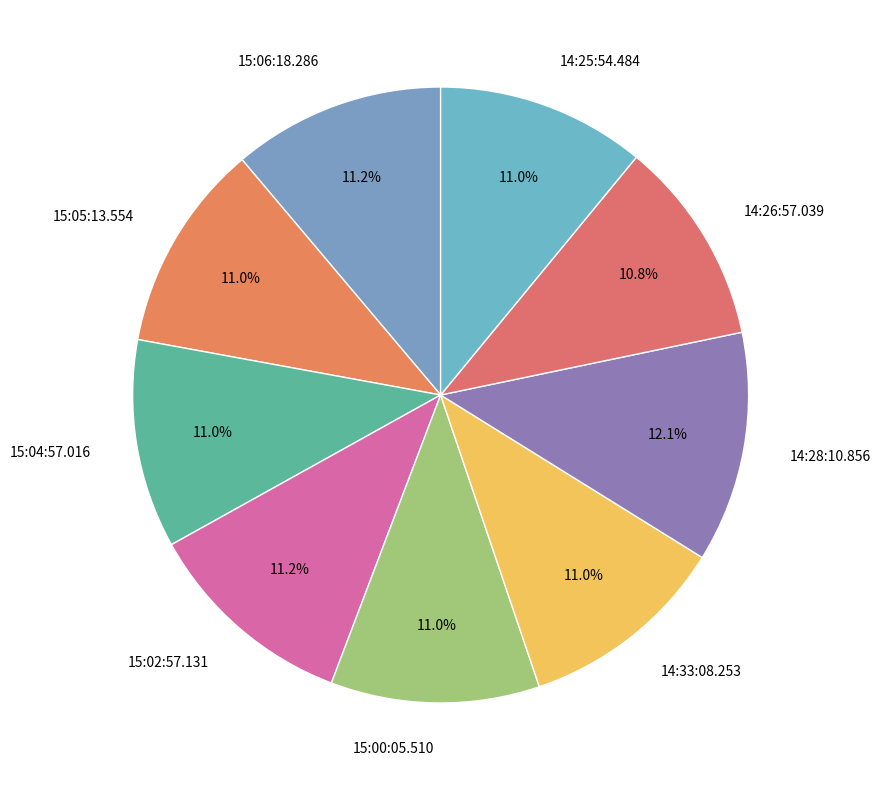

What is the largest slice in the pie chart?

14:28:10.856